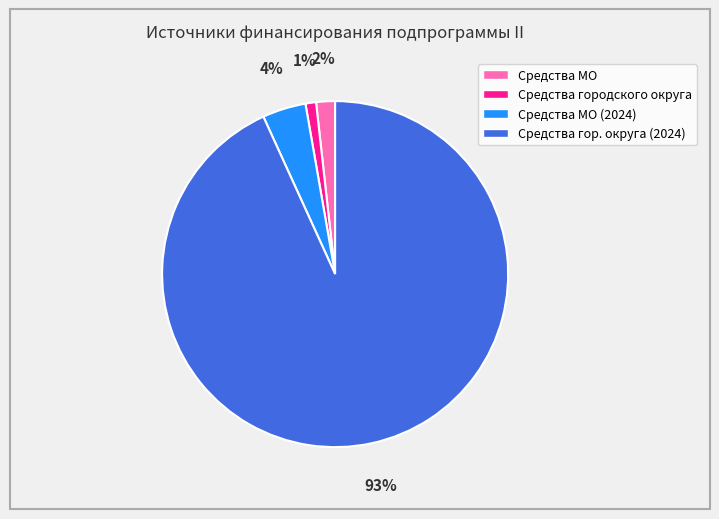

To the nearest percent, what is the difference between the largest and smallest slice percentages?

92%